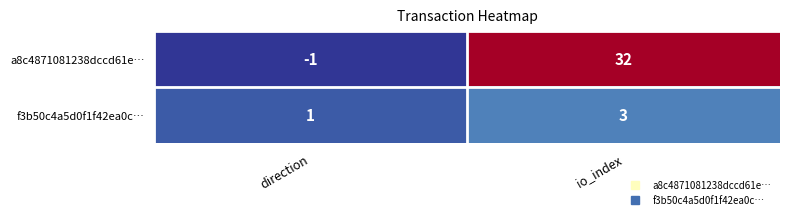

List the labels in order of a8c4871081238dccd61e… value, largest first.

io_index, direction